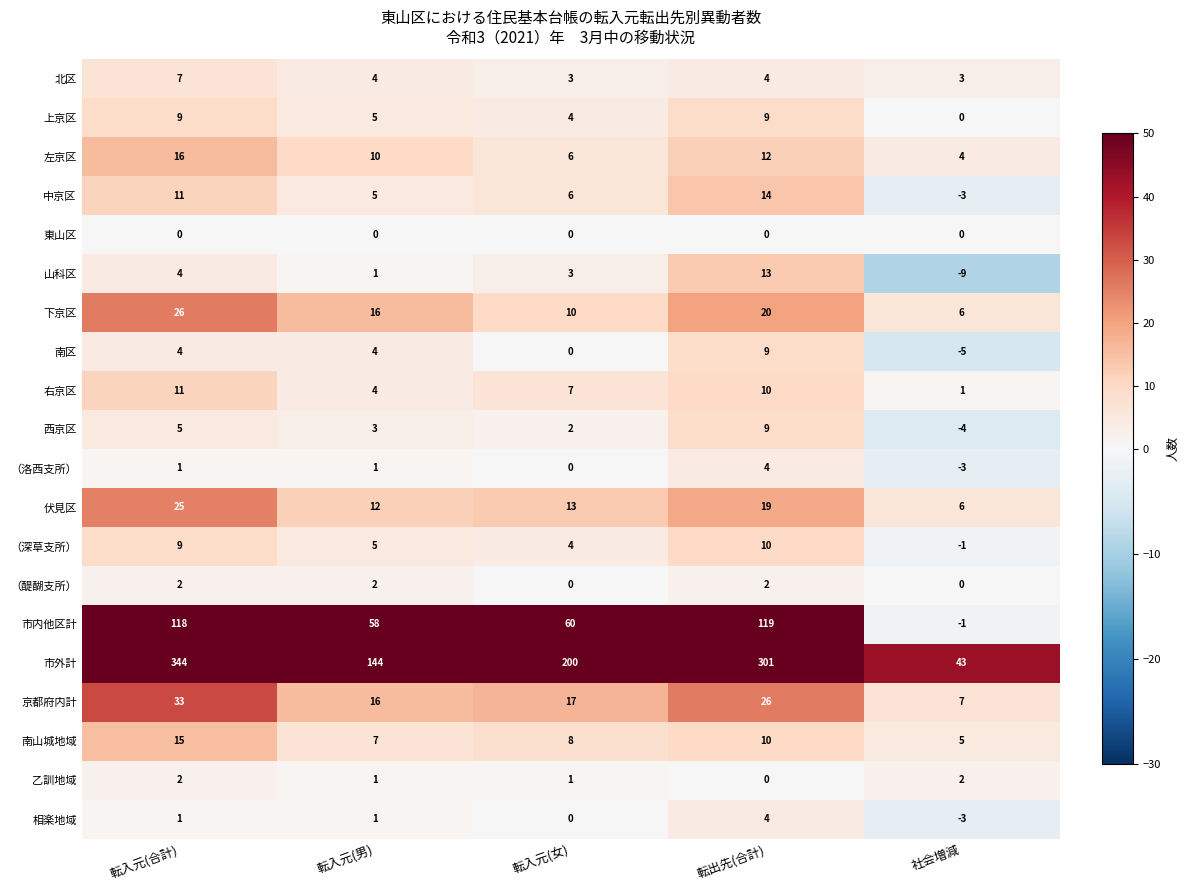

Which label corresponds to the largest value in the chart?

転入元(合計)